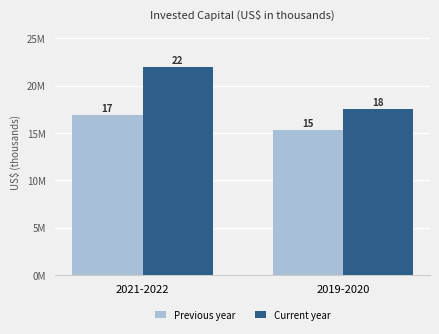

What is the difference between the Previous year values at 2019-2020 and 2021-2022?

1657217